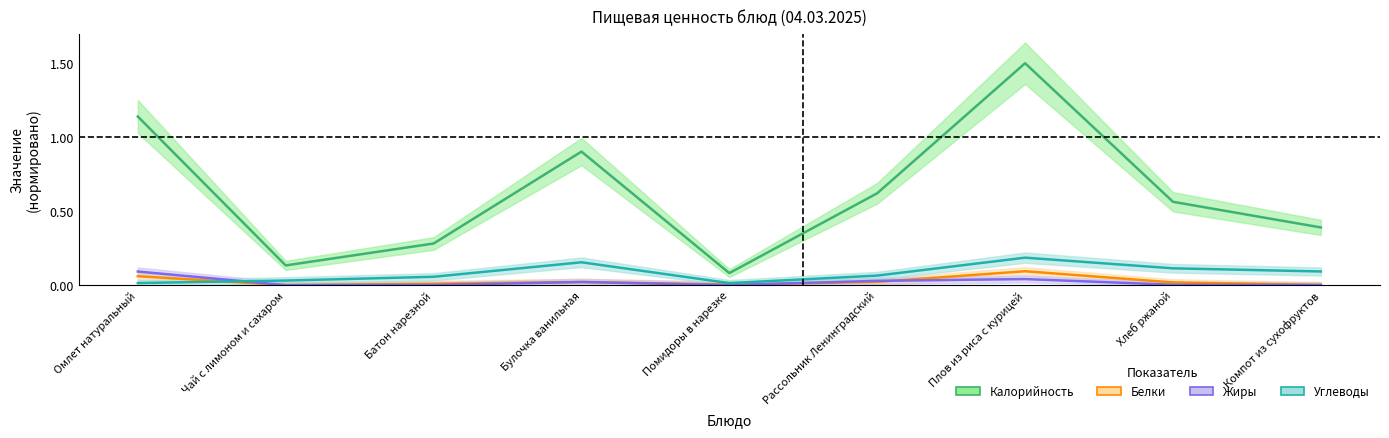

What is the difference between the Углеводы values at Компот из сухофруктов and Плов из риса с курицей?

0.1